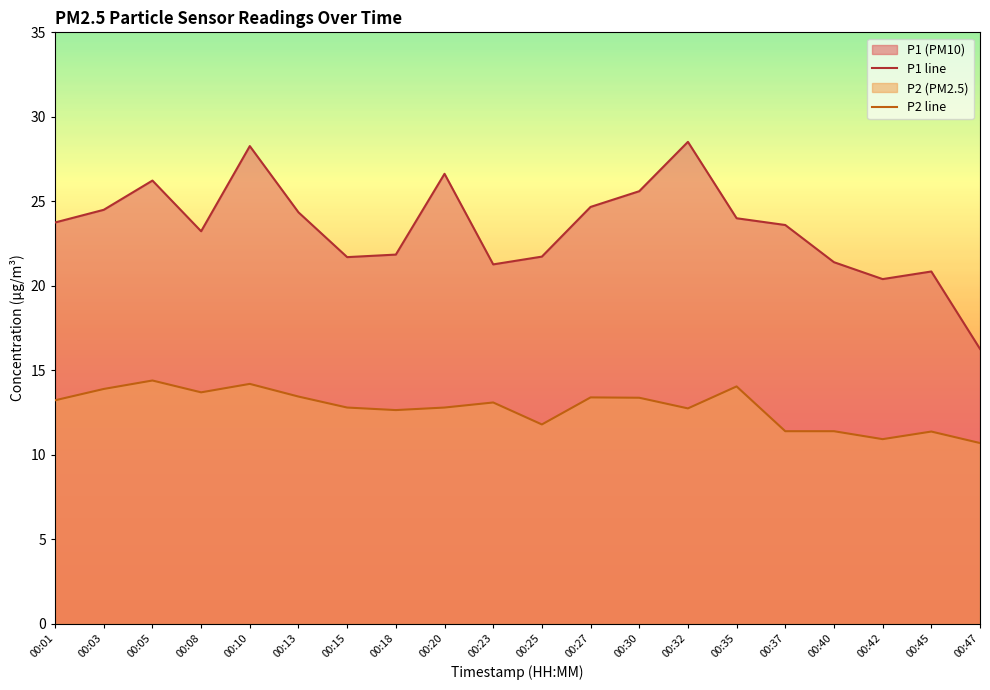

At 00:23, list the series in order from largest to smallest.

P1 line, P2 line